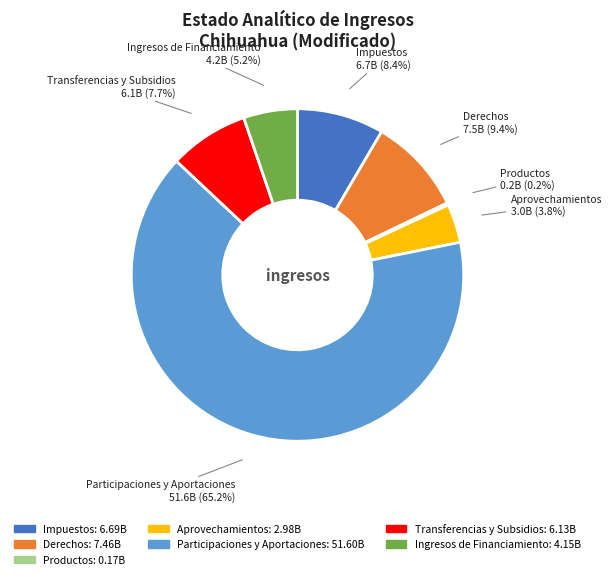

Which category has the biggest portion of the pie?

Participaciones y Aportaciones